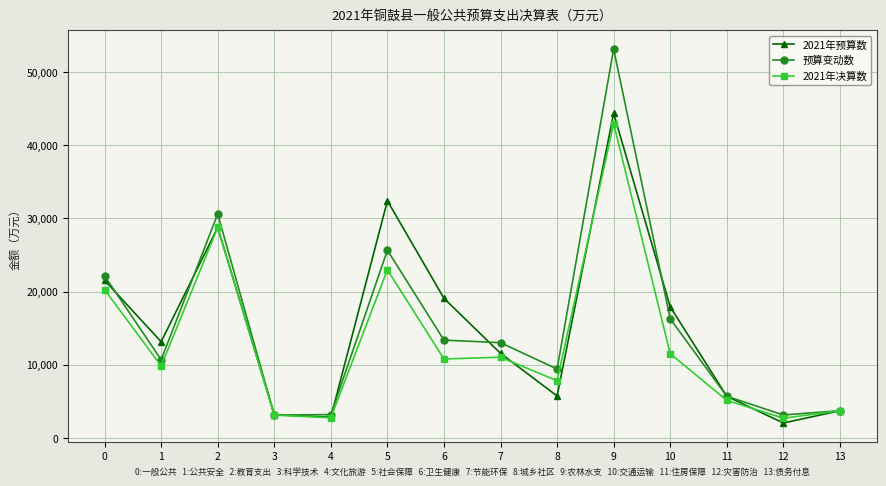

What value does the 预算变动数 series have at 6, to the nearest 10?

13370